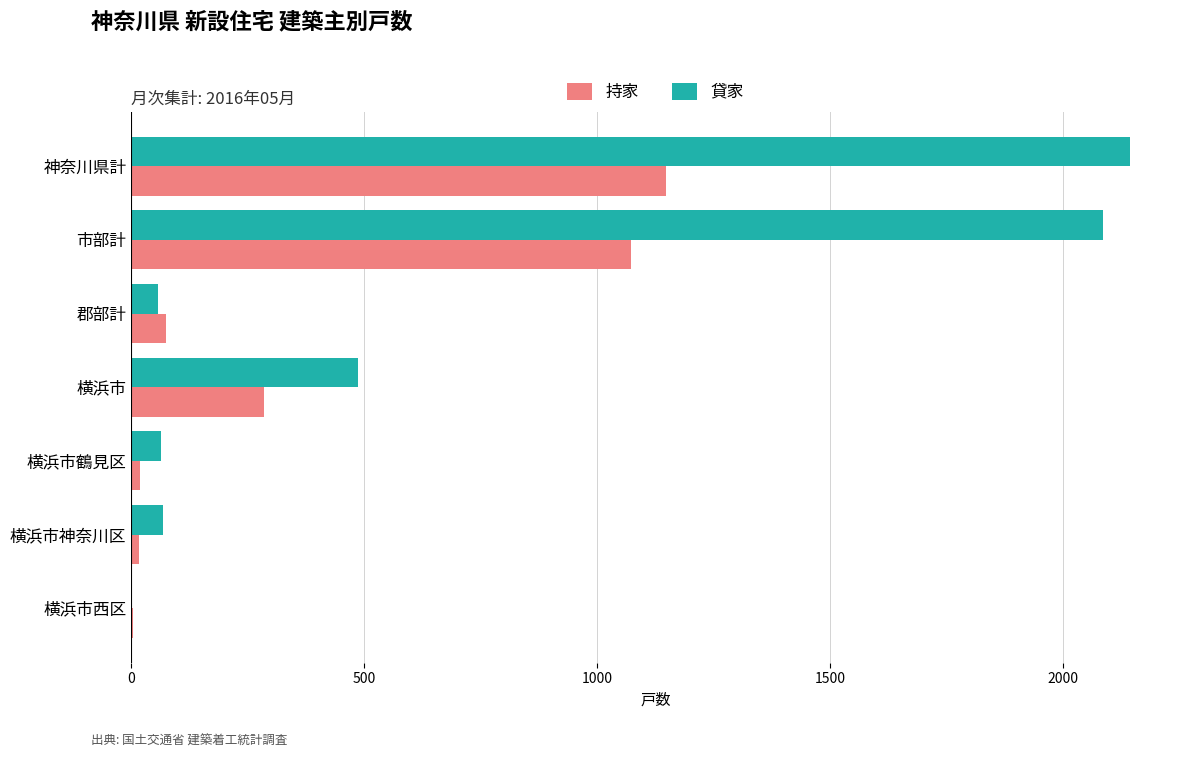

Which series has the largest total across all categories?

貸家